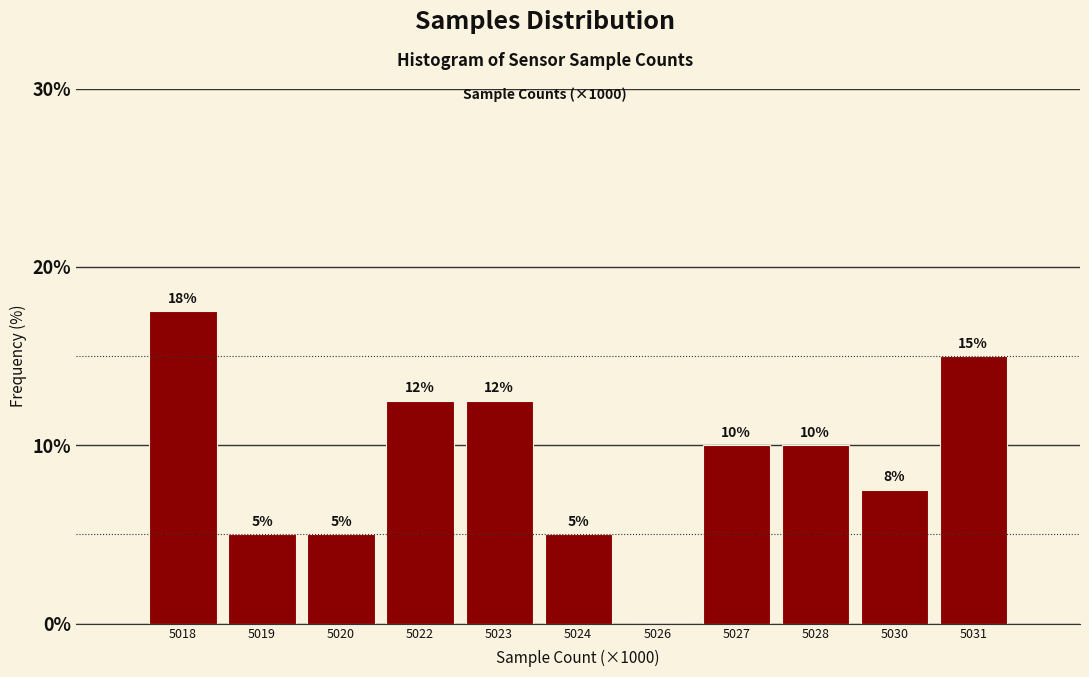

Approximately how many times larger is the value at 5028 compared to 5020?

2.0